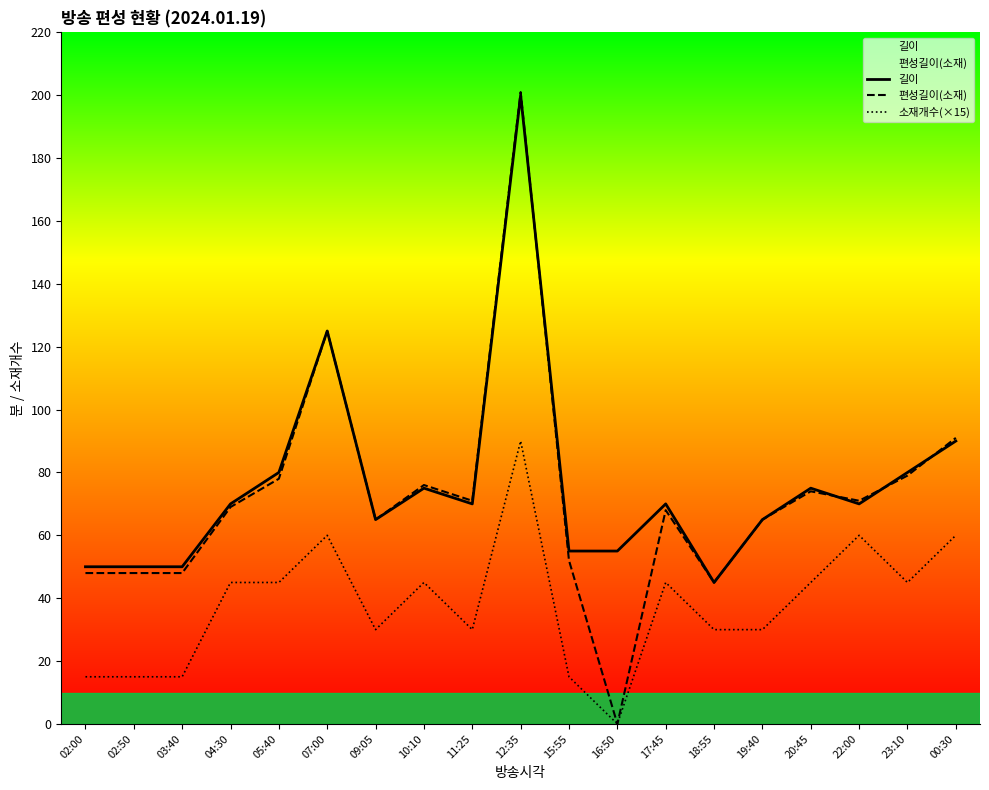

Is this an area chart (filled region under the line)?

No